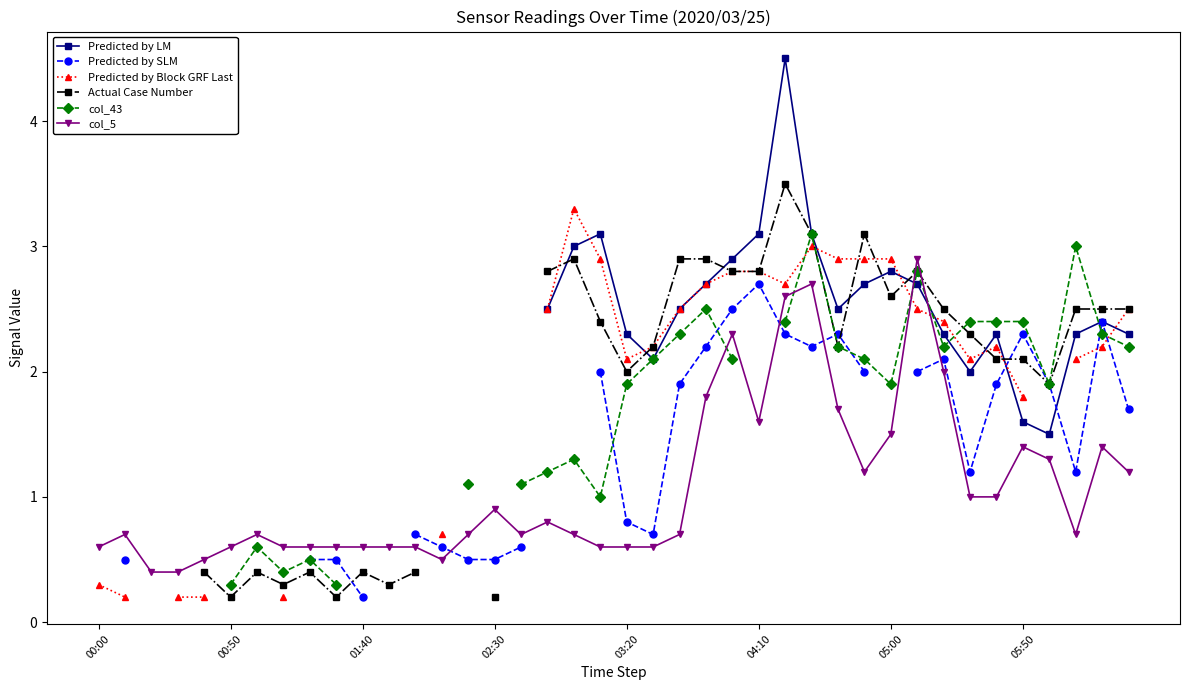

What is the label of the 17th point from the left?

16